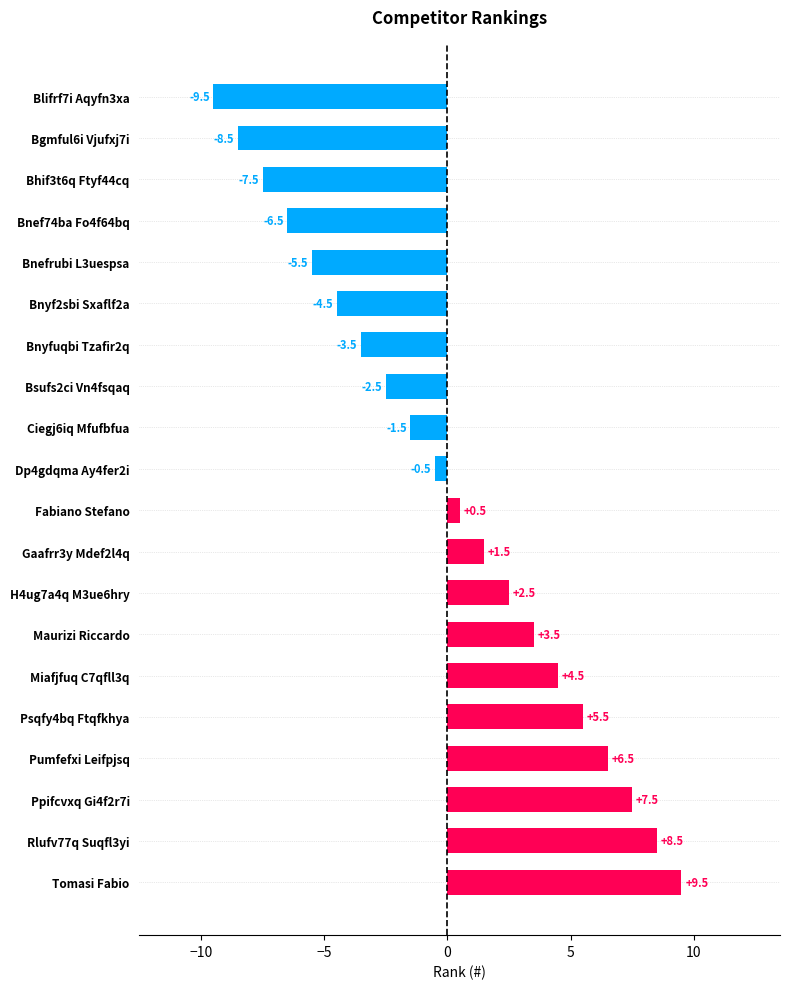

Rank the categories by value from highest to lowest.

Tomasi Fabio, Rlufv77q Suqfl3yi, Ppifcvxq Gi4f2r7i, Pumfefxi Leifpjsq, Psqfy4bq Ftqfkhya, Miafjfuq C7qfll3q, Maurizi Riccardo, H4ug7a4q M3ue6hry, Gaafrr3y Mdef2l4q, Fabiano Stefano, Dp4gdqma Ay4fer2i, Ciegj6iq Mfufbfua, Bsufs2ci Vn4fsqaq, Bnyfuqbi Tzafir2q, Bnyf2sbi Sxaflf2a, Bnefrubi L3uespsa, Bnef74ba Fo4f64bq, Bhif3t6q Ftyf44cq, Bgmful6i Vjufxj7i, Blifrf7i Aqyfn3xa